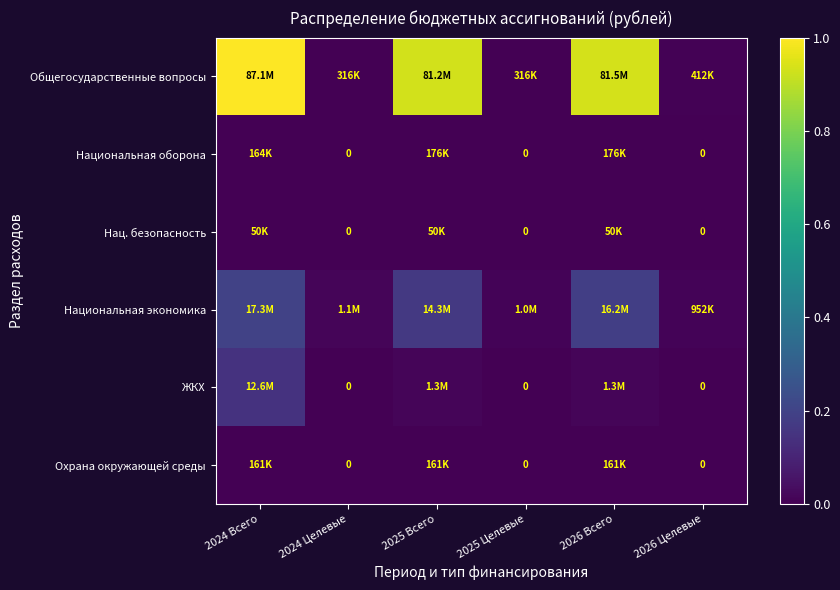

True or false: Общегосударственные вопросы has a value of 1.5 at 2026 Всего.

False